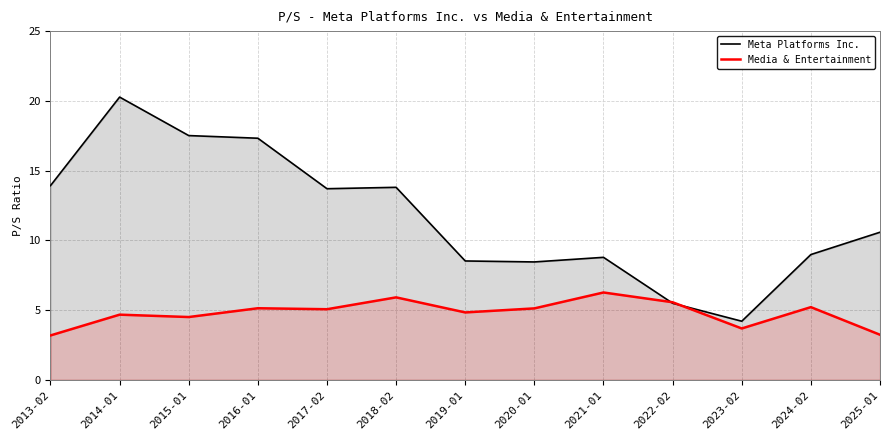

True or false: Meta Platforms Inc. and Media & Entertainment cross at least once.

True